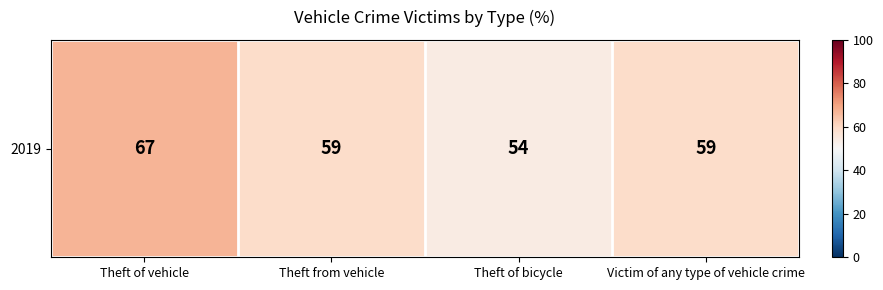

What is the minimum value shown in the chart?

54